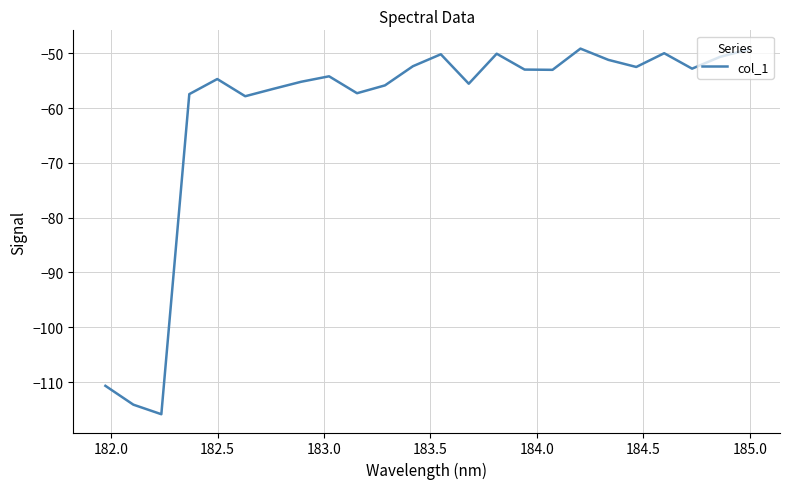

What is the maximum value shown in the chart?

-49.1